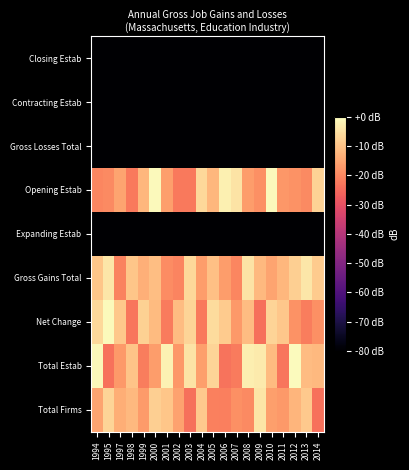

Which has a higher value, 1997 or 2008?

1997